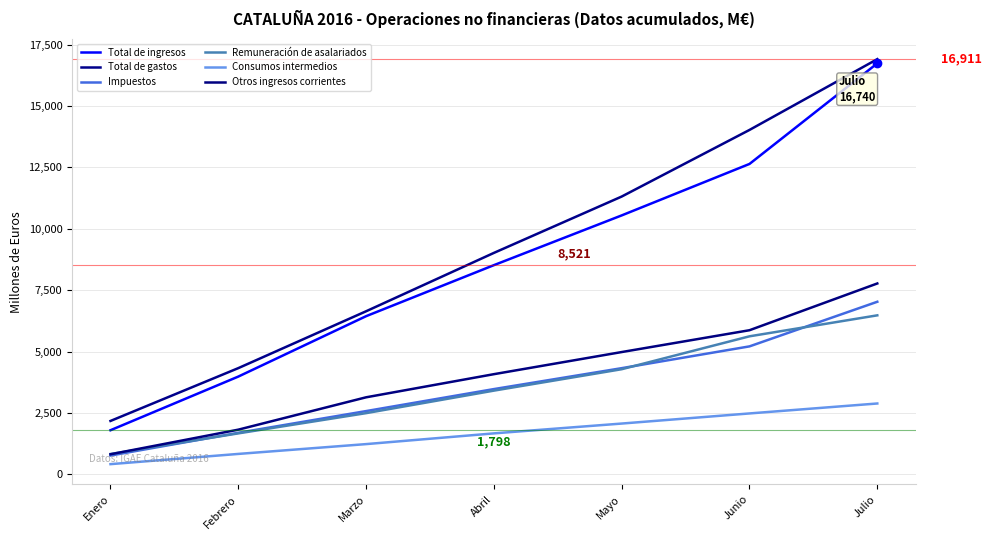

Reading right to left, list all the values displayed in this chart.

Total de ingresos: Julio=16740	Junio=12643	Mayo=10547	Abril=8521	Marzo=6443	Febrero=3983	Enero=1798
Total de gastos: Julio=16911	Junio=14028	Mayo=11315	Abril=9020	Marzo=6643	Febrero=4327	Enero=2176
Impuestos: Julio=7030	Junio=5213	Mayo=4326	Abril=3474	Marzo=2578	Febrero=1693	Enero=767
Remuneración de asalariados: Julio=6477	Junio=5623	Mayo=4283	Abril=3411	Marzo=2494	Febrero=1670	Enero=830
Consumos intermedios: Julio=2887	Junio=2482	Mayo=2070	Abril=1670	Marzo=1233	Febrero=833	Enero=417
Otros ingresos corrientes: Julio=7775	Junio=5871	Mayo=4982	Abril=4081	Marzo=3139	Febrero=1821	Enero=819